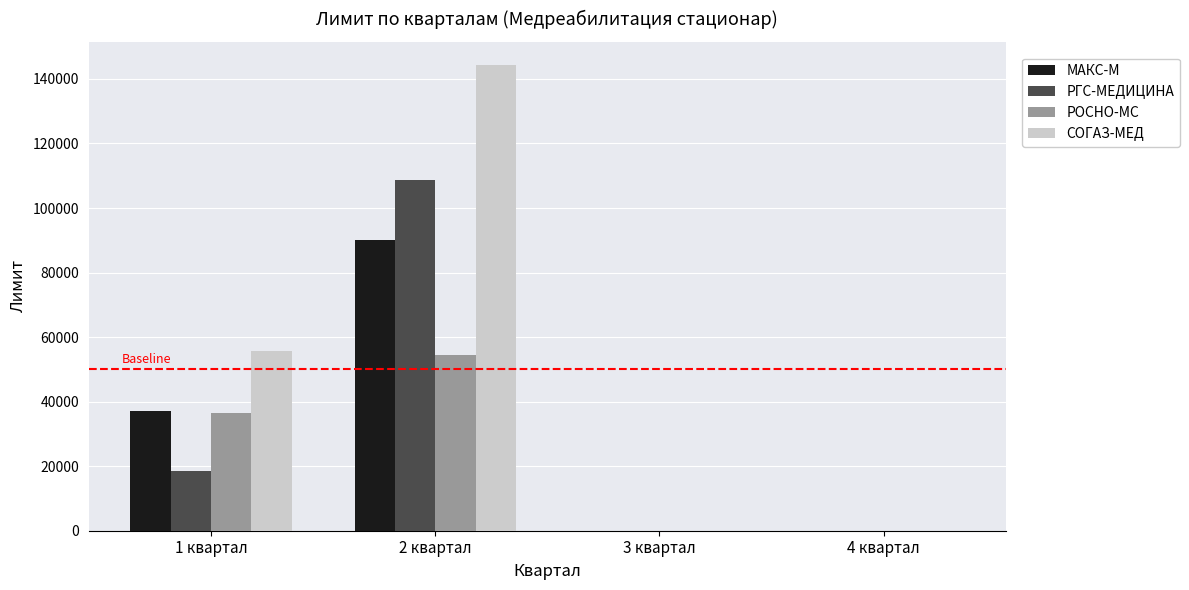

Reading right to left, extract all data points from this chart.

МАКС-М: 4 квартал=0	3 квартал=0	2 квартал=90113	1 квартал=37159
РГС-МЕДИЦИНА: 4 квартал=0	3 квартал=0	2 квартал=108692	1 квартал=18580
РОСНО-МС: 4 квартал=0	3 квартал=0	2 квартал=54546	1 квартал=36363
СОГАЗ-МЕД: 4 квартал=0	3 квартал=0	2 квартал=144261	1 квартал=55738